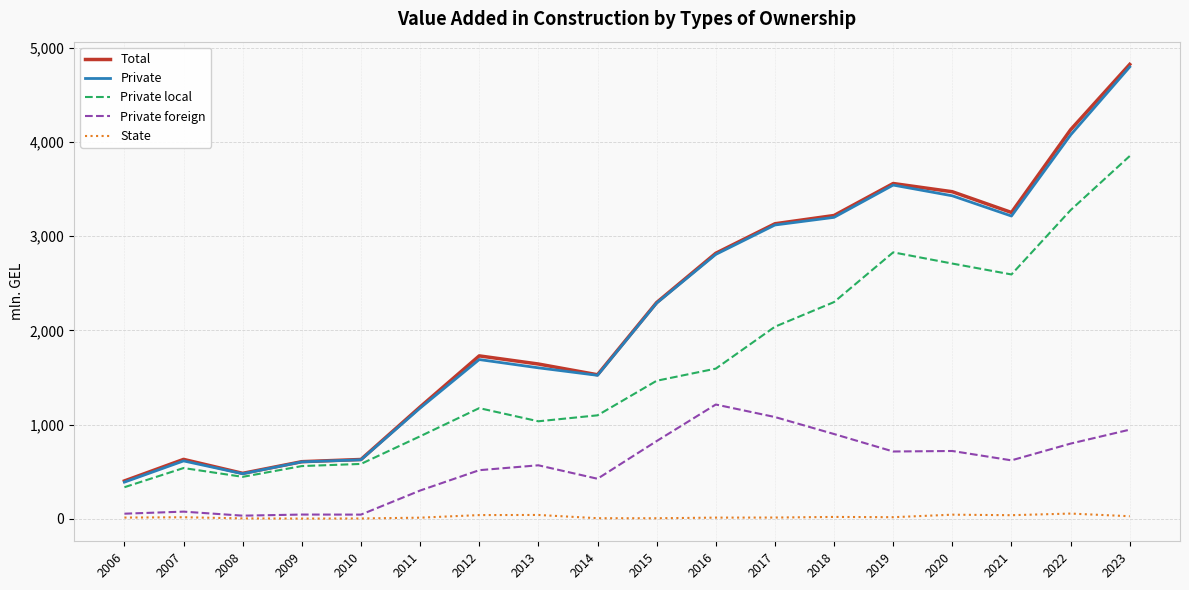

Which series has the widest spread of values?

Total